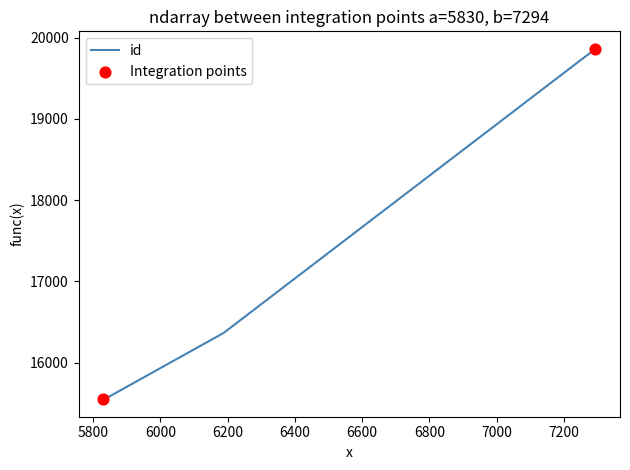

What is the maximum value shown in the chart?

19863